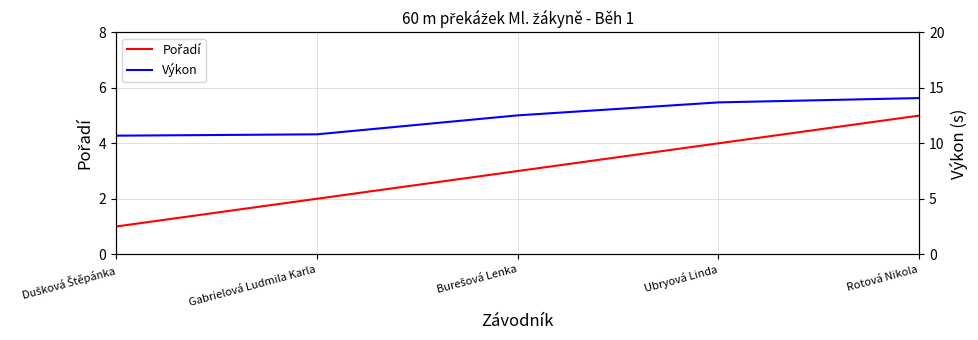

True or false: Pořadí has a value of 3.0 at Burešová Lenka.

True